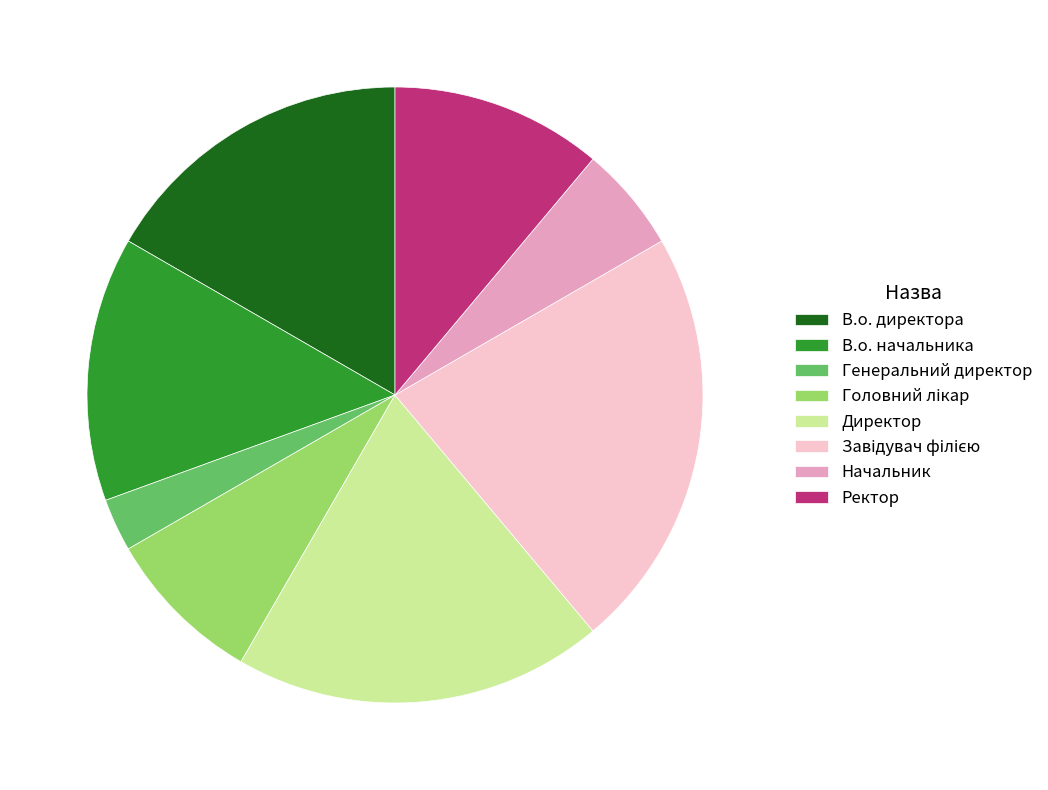

Combined, do Ректор and Директор account for over 50%?

No